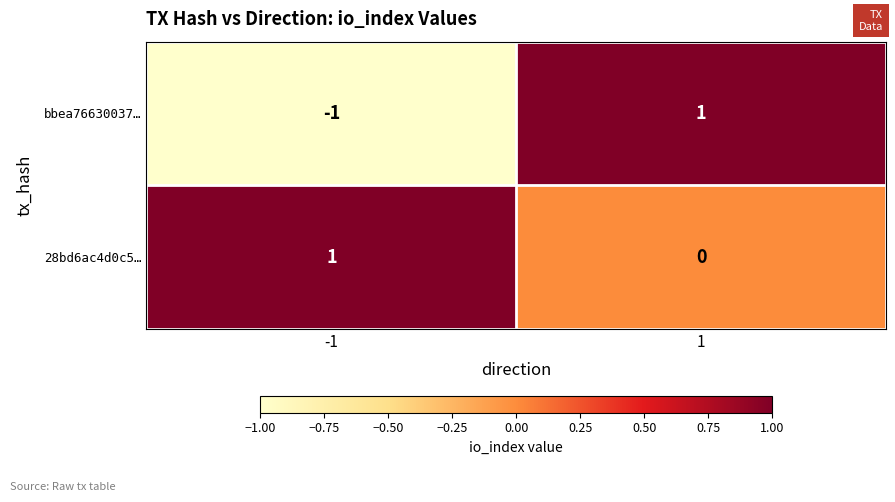

Rank the series by their average value, from highest to lowest.

28bd6ac4d0c5…, bbea76630037…